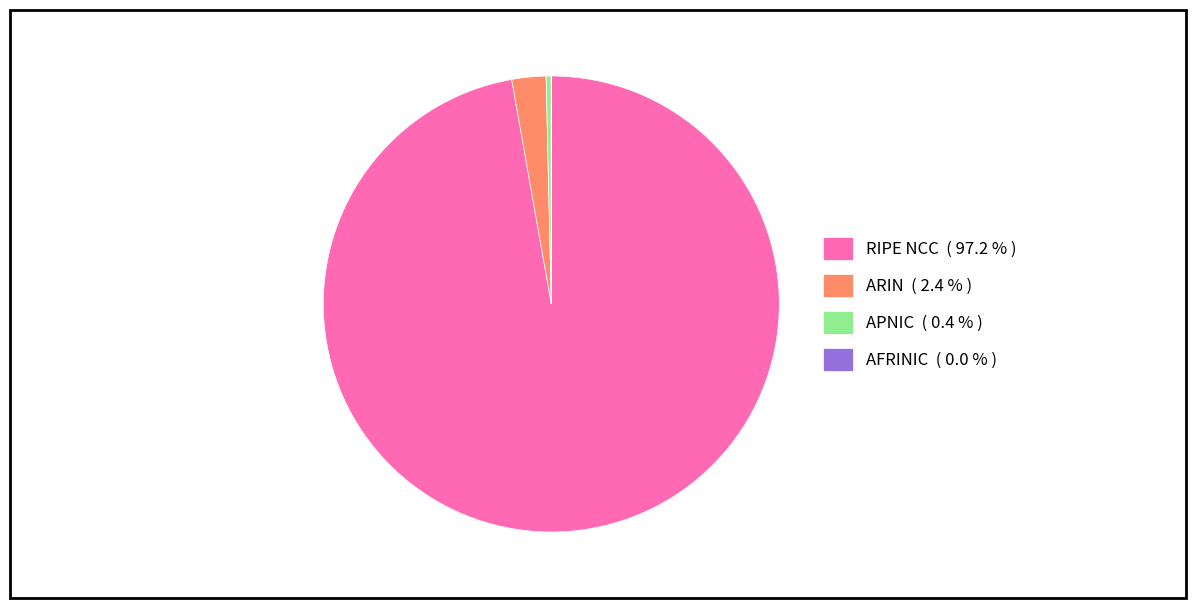

Is there a majority slice in this chart?

Yes